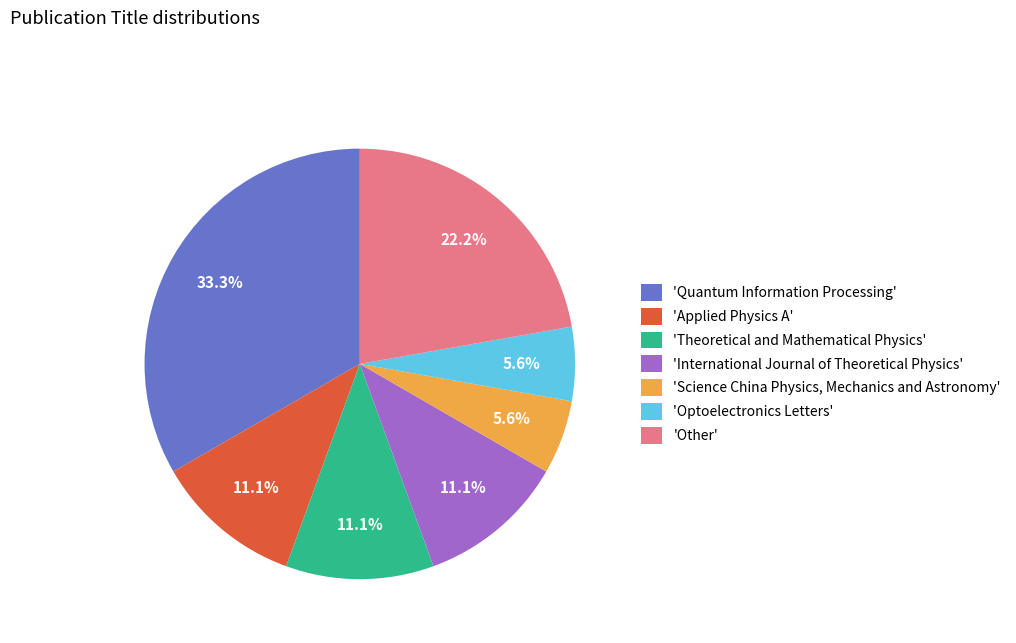

What is the ratio of the value at 'International Journal of Theoretical Physics' to the value at 'Optoelectronics Letters'?

2.0